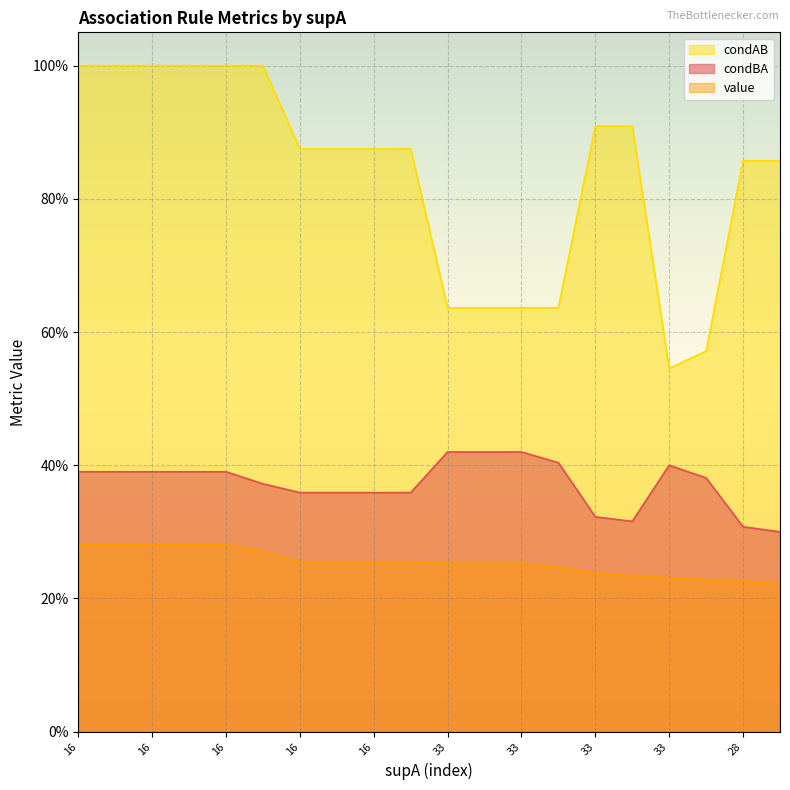

How many lines are shown in the chart?

3